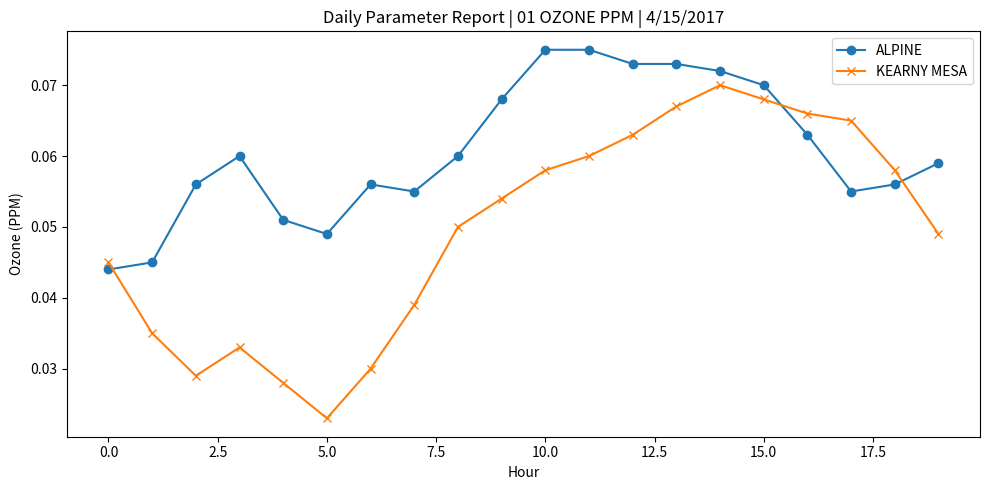

True or false: KEARNY MESA has more than 0 interior local peaks.

True